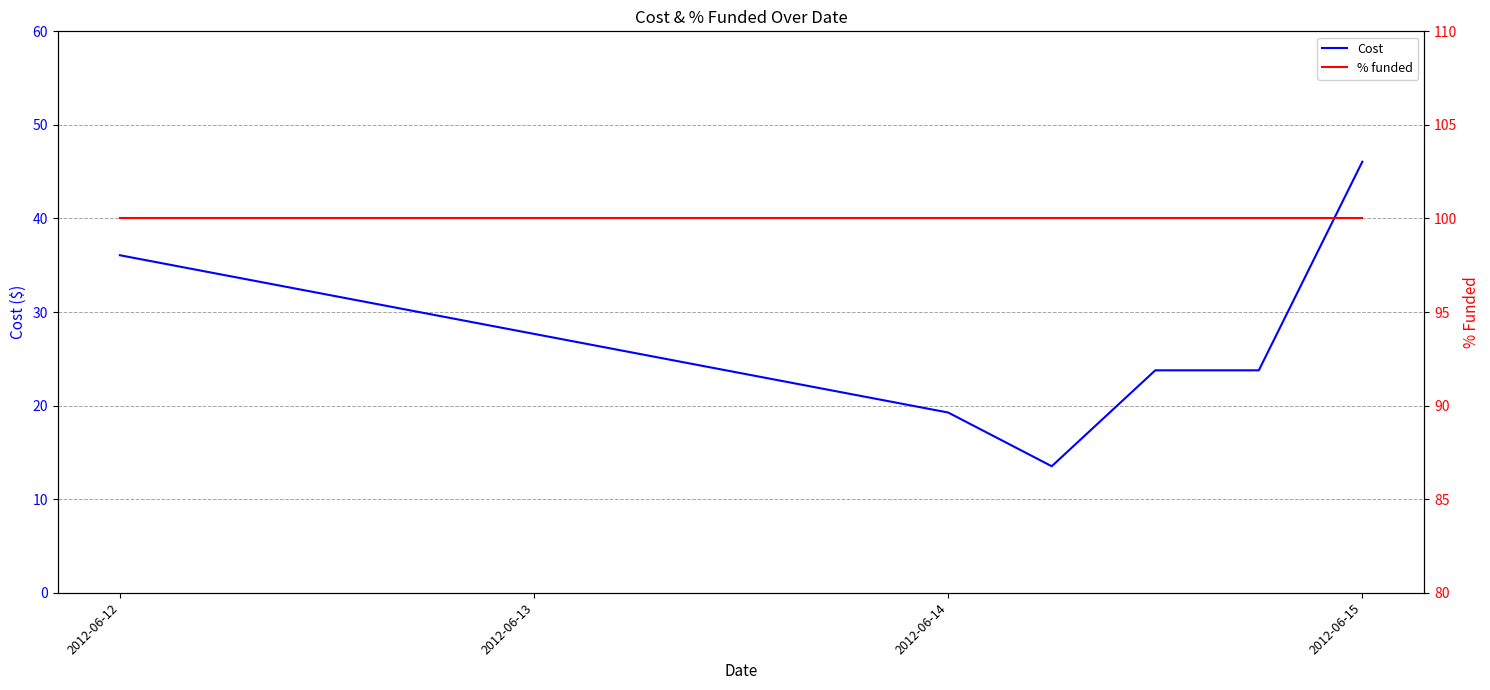

True or false: % funded and Cost cross at least once.

False